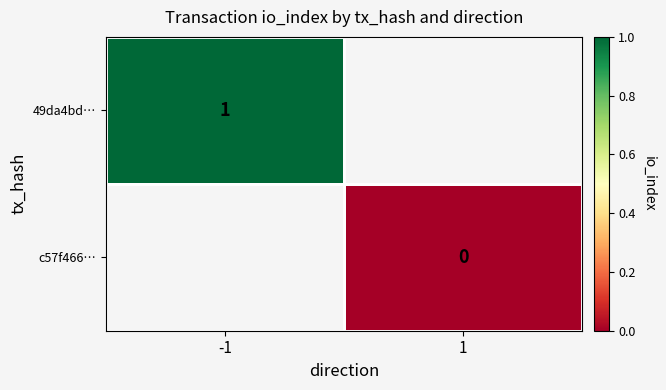

True or false: 49da4bd… has a value of 2 at -1.

False